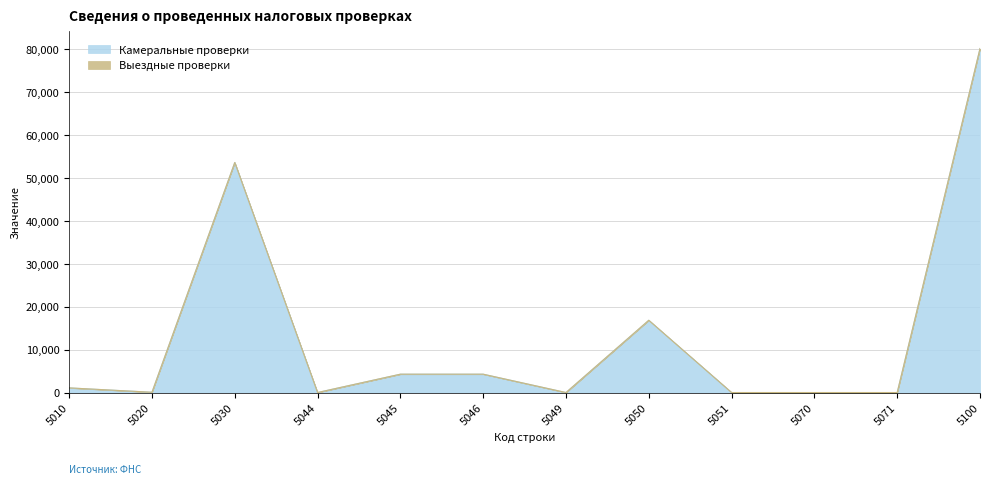

Where does the data first go above 1081?

5030